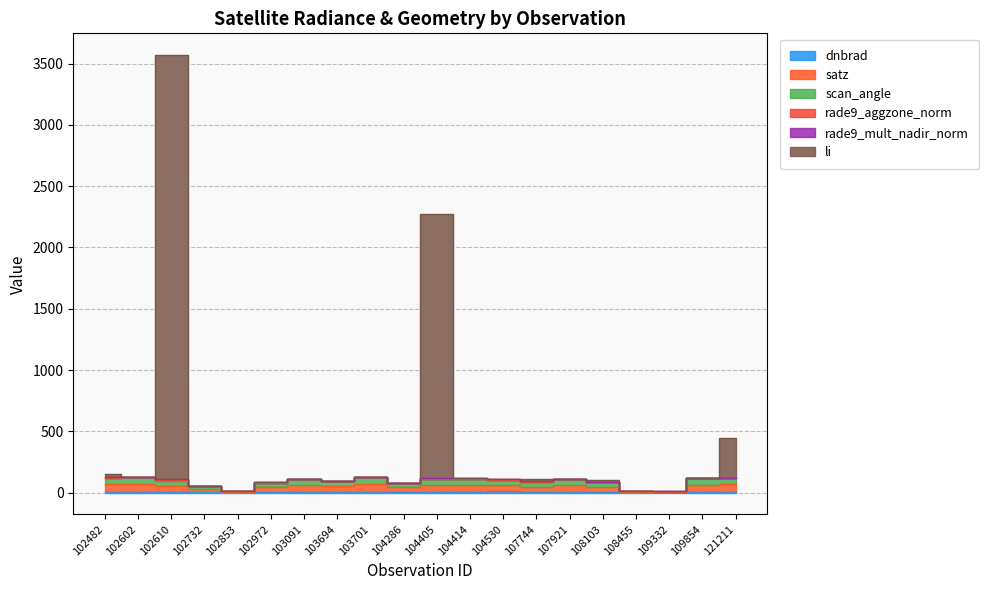

Between 102972 and 107921, which series saw the biggest shift?

satz